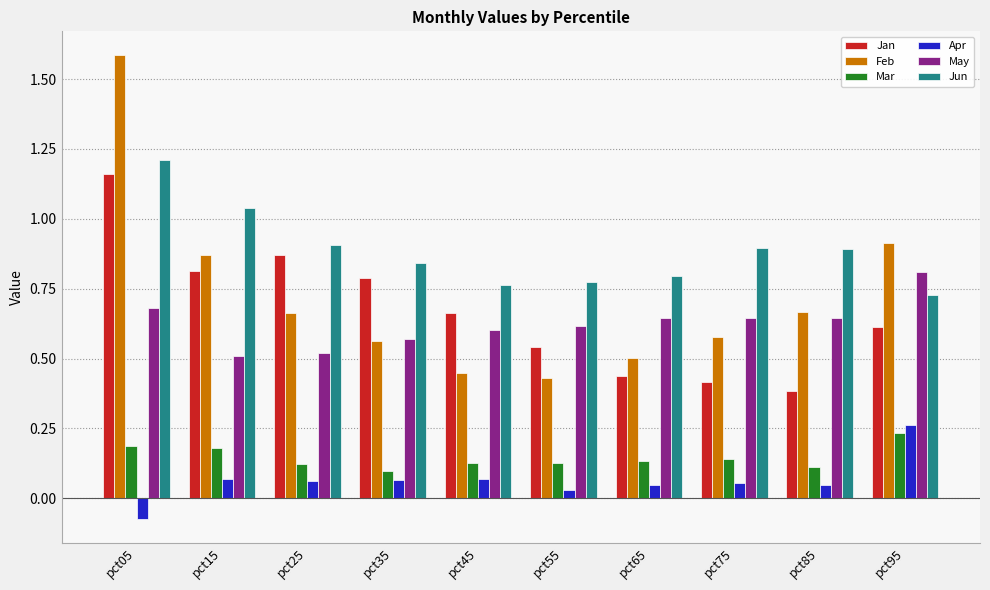

How many values in Apr are below zero?

1